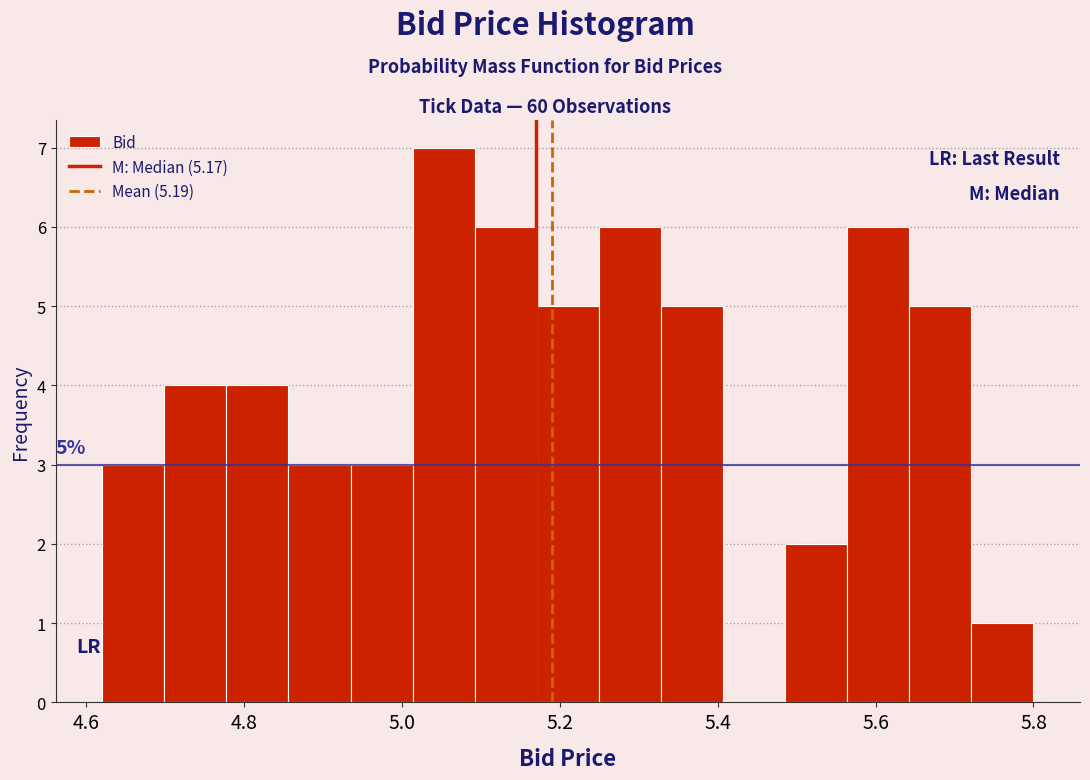

Read against the x-axis, roughly where is the centre of the tallest bar?

5.06